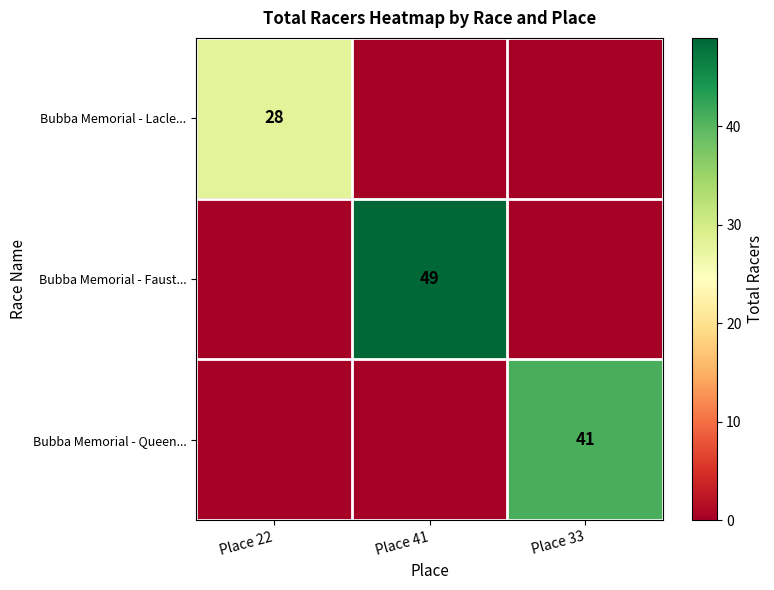

The value of Bubba Memorial - Queen... at Place 33 is 41. True or false?

True